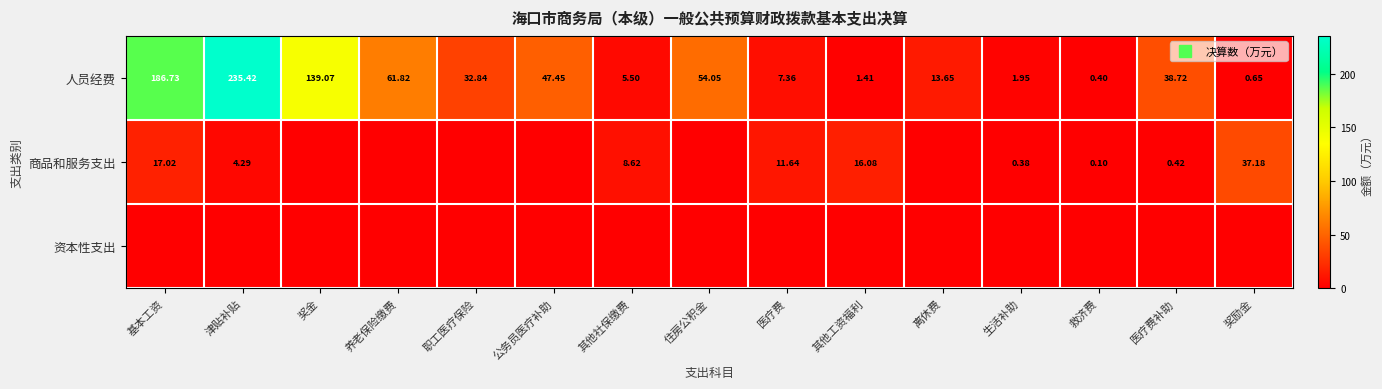

True or false: 人员经费 has a value of 0.7 at 奖励金.

True